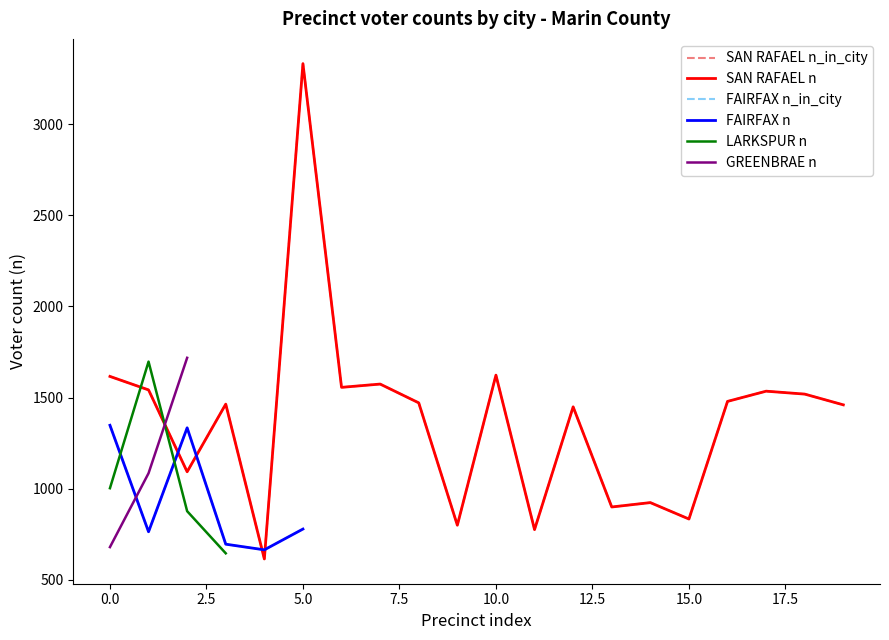

True or false: FAIRFAX has a value of 692 at 11.

False